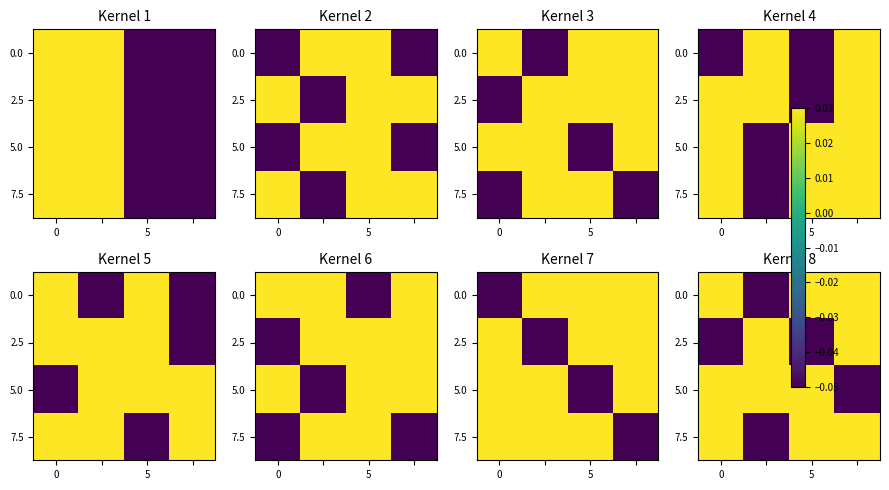

Count the number of data series in this chart.

4